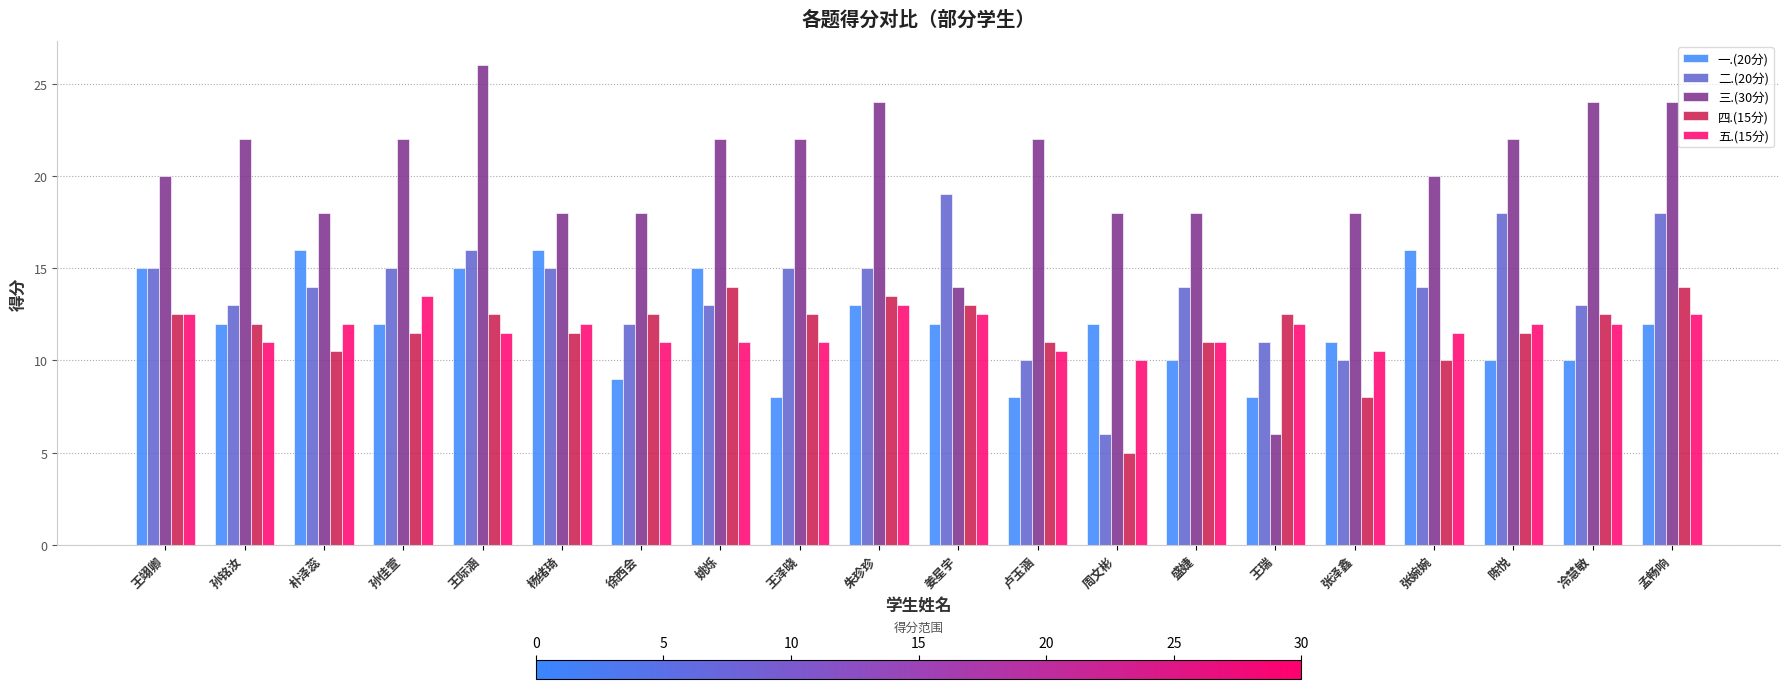

Rank the series by their maximum value, from lowest to highest.

五.(15分), 四.(15分), 一.(20分), 二.(20分), 三.(30分)